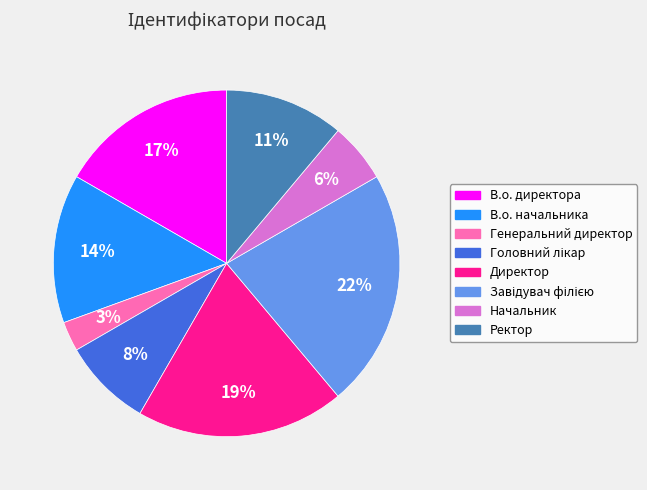

Approximately how many times larger is the value at В.о. директора compared to Директор?

0.9